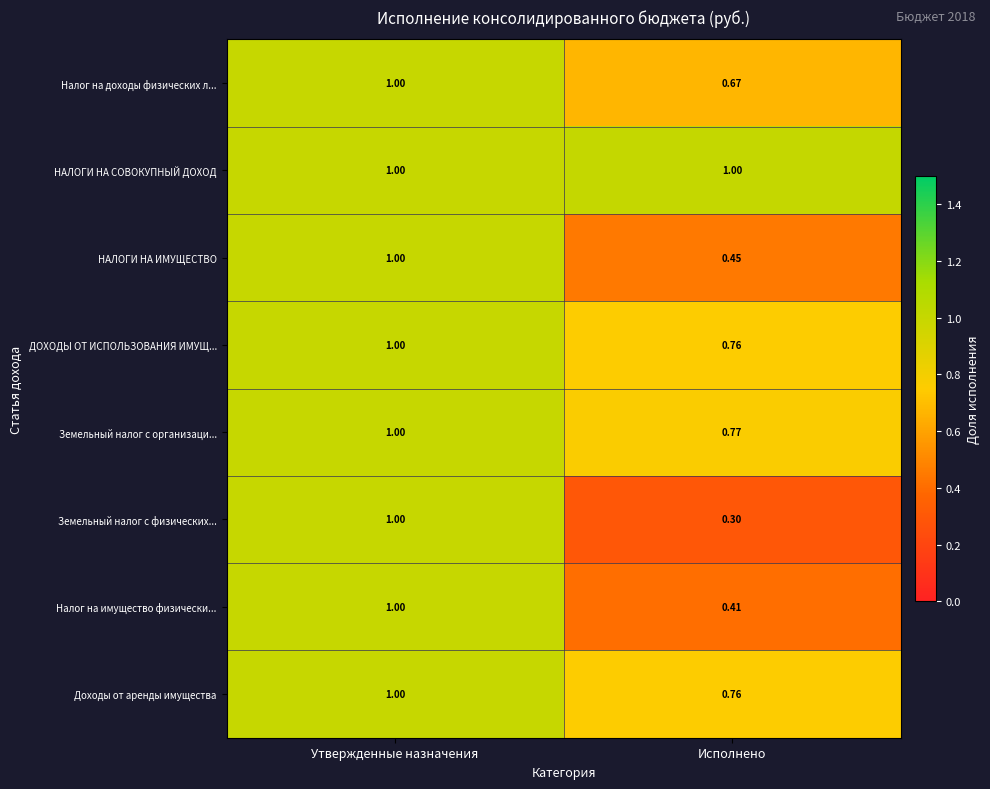

What is the total value across all series at Исполнено?

5.1